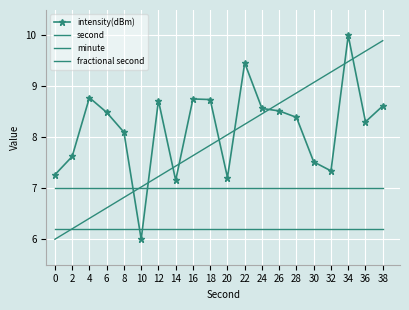

What is the difference between the highest and lowest values at 14?

1.2